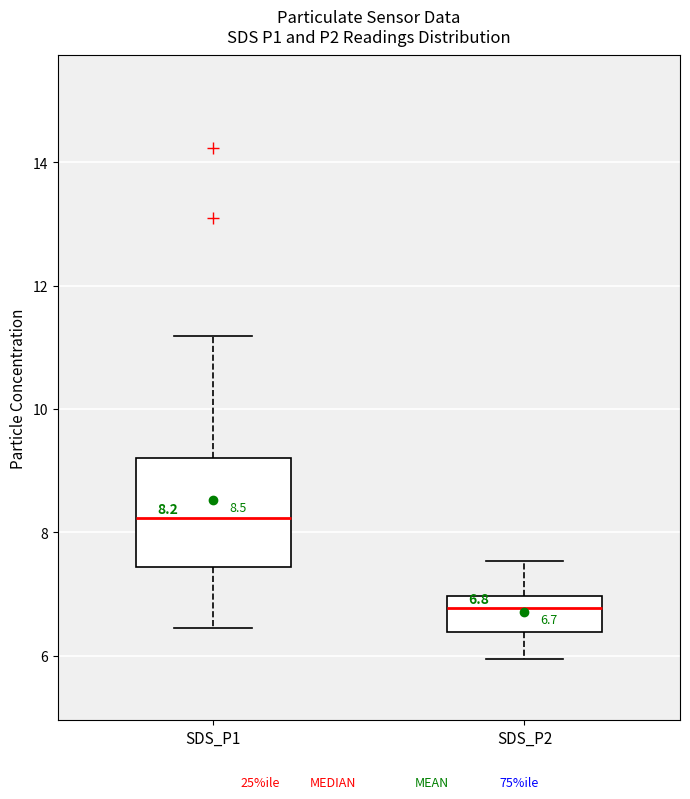

Comparing the boxes themselves (not the whiskers), which one is the tallest?

SDS_P1